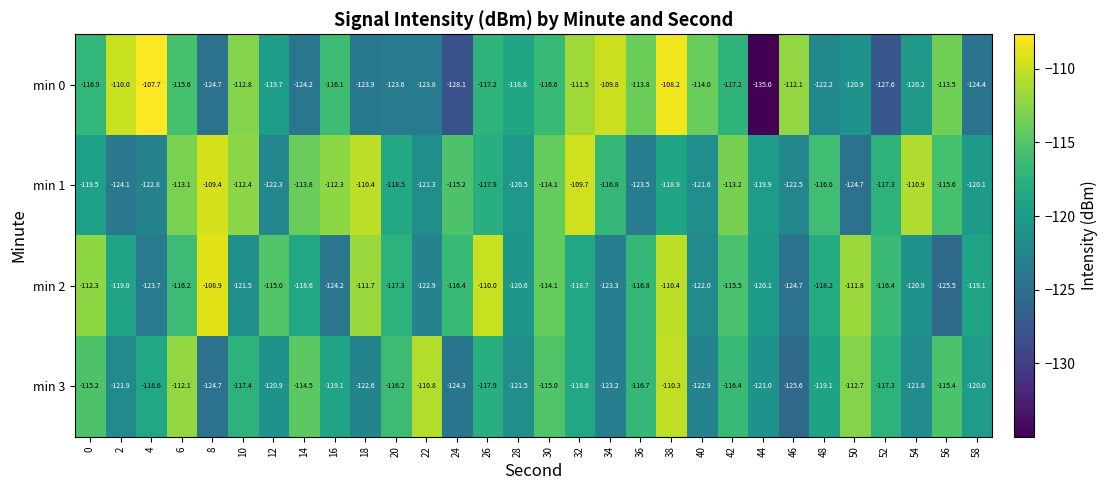

The value of min 2 at 44 is -62.1. True or false?

False